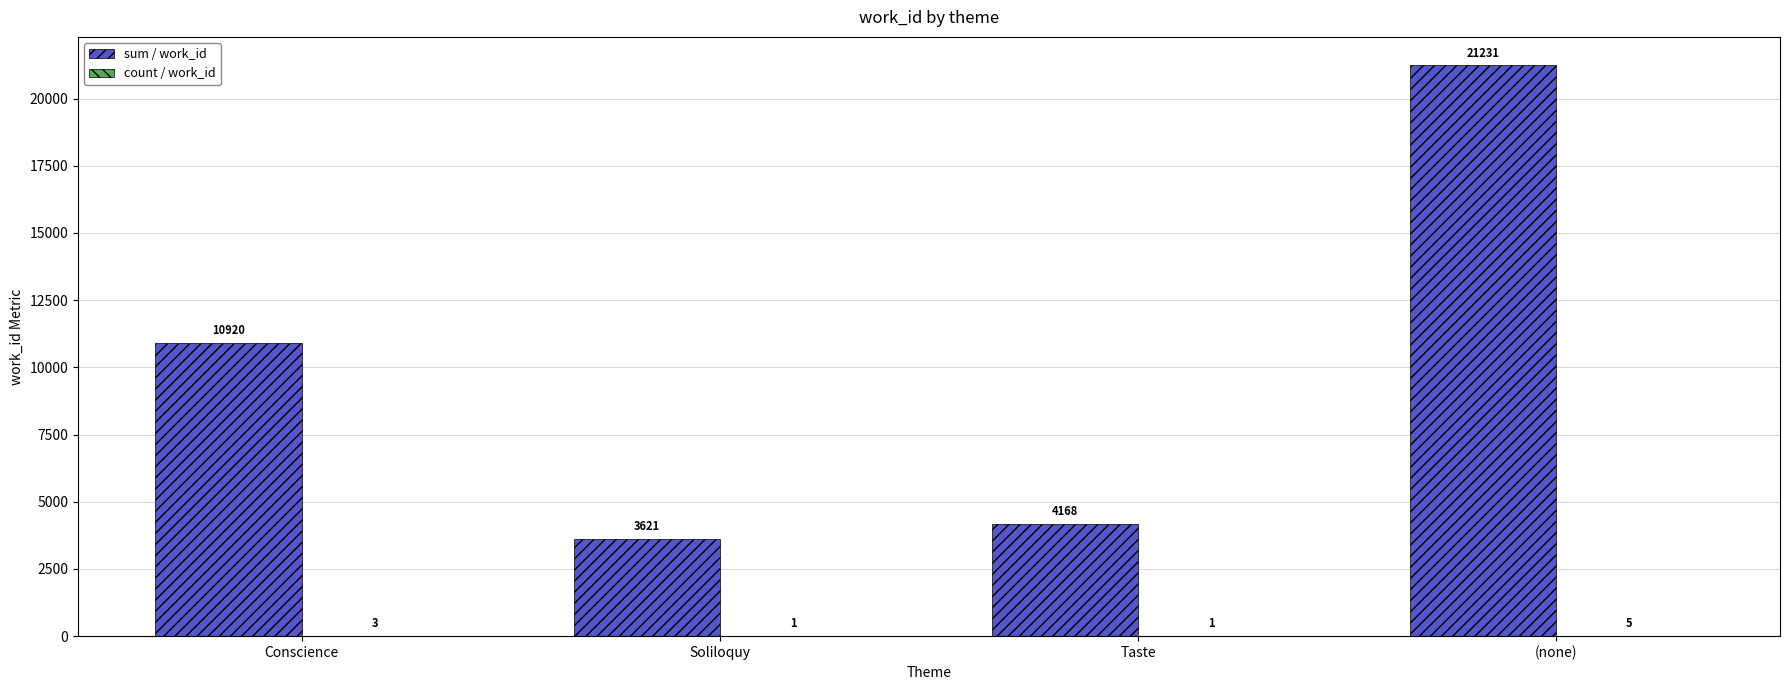

The sum / work_id series shows 5471 at Soliloquy. True or false?

False